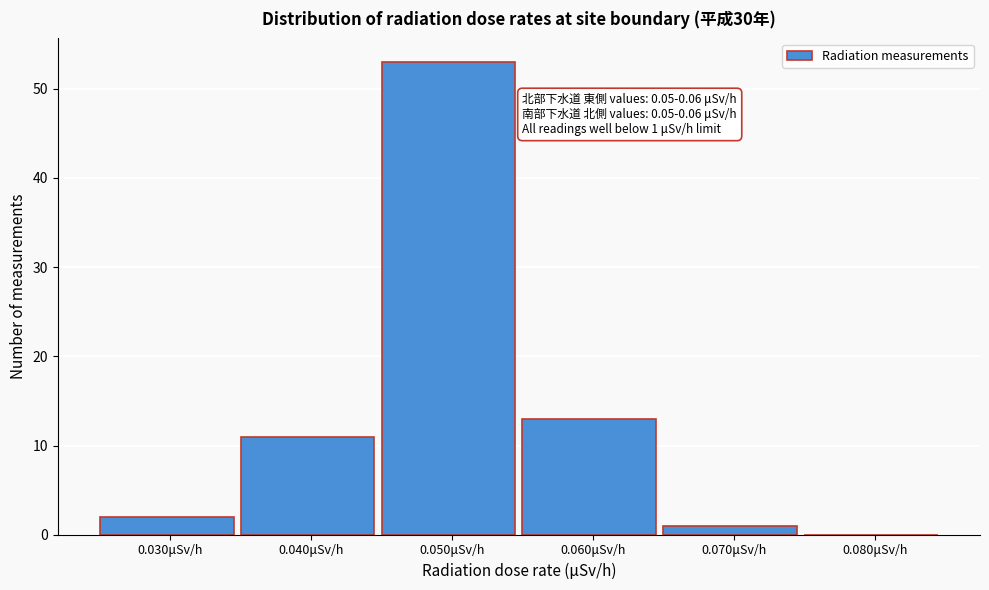

Over which range of the x-axis is the bar tallest?

0.045 to 0.055